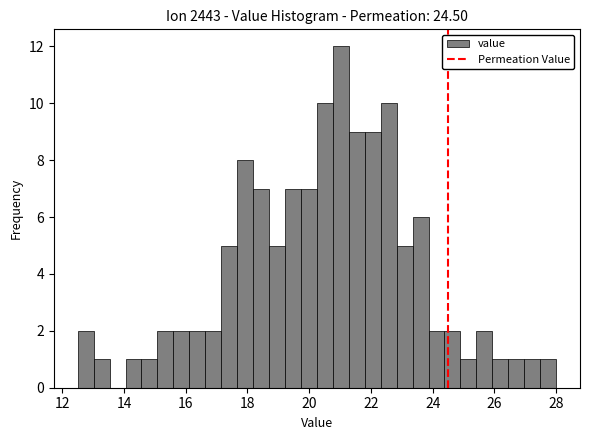

Read against the x-axis, roughly where is the centre of the tallest bar?

21.0